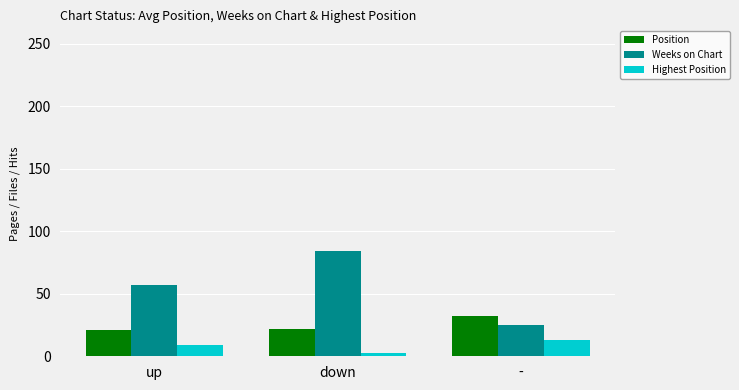

What is the average value of the Highest Position series?

8.4